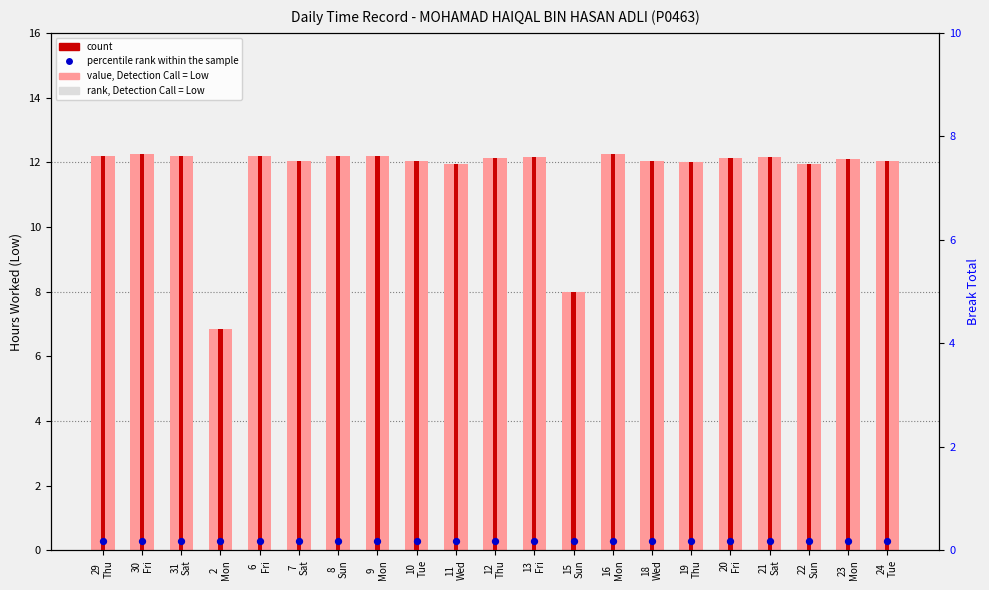

At which category is the sum across all series the highest?

30
Fri